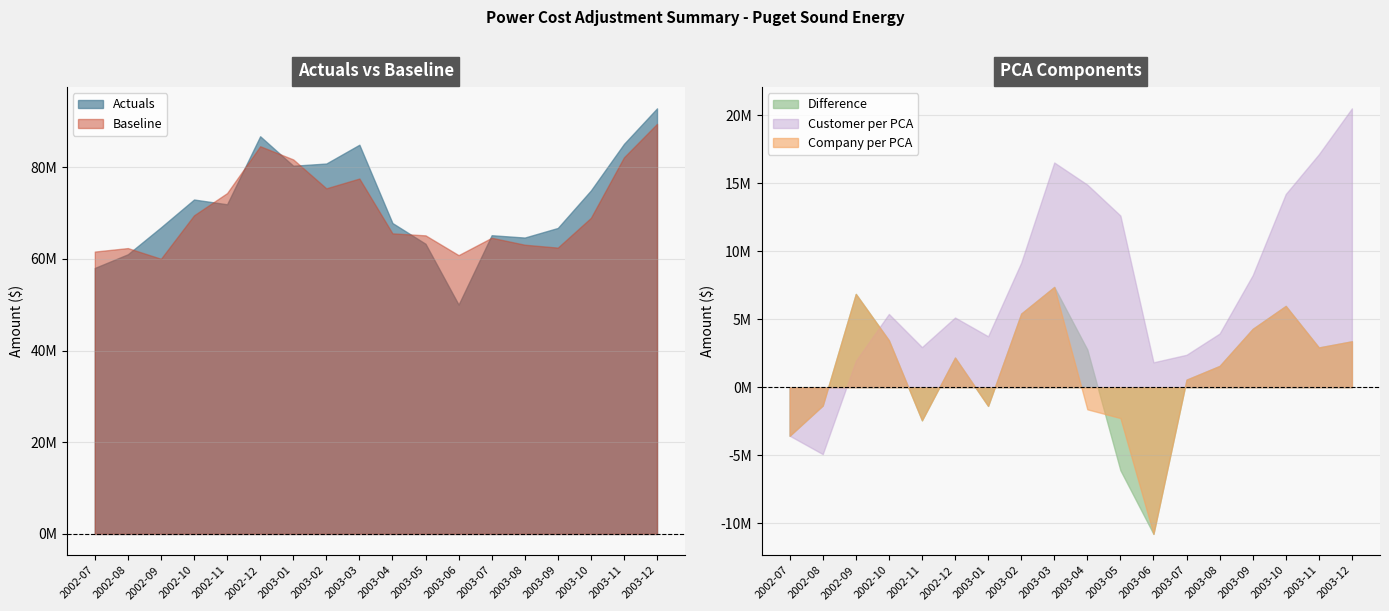

How many lines are shown in the chart?

5